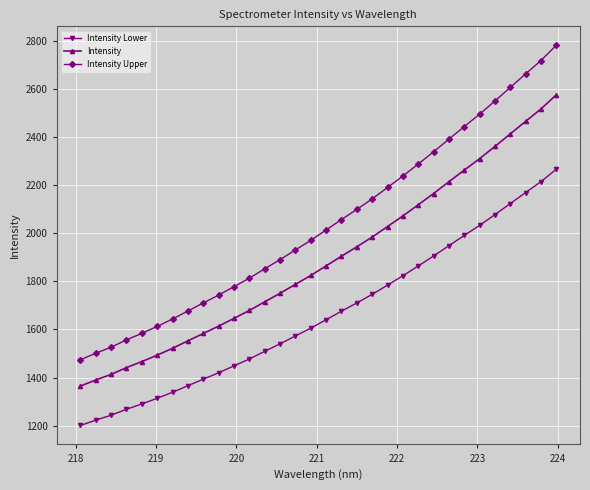

What is the smallest value displayed?

1201.1